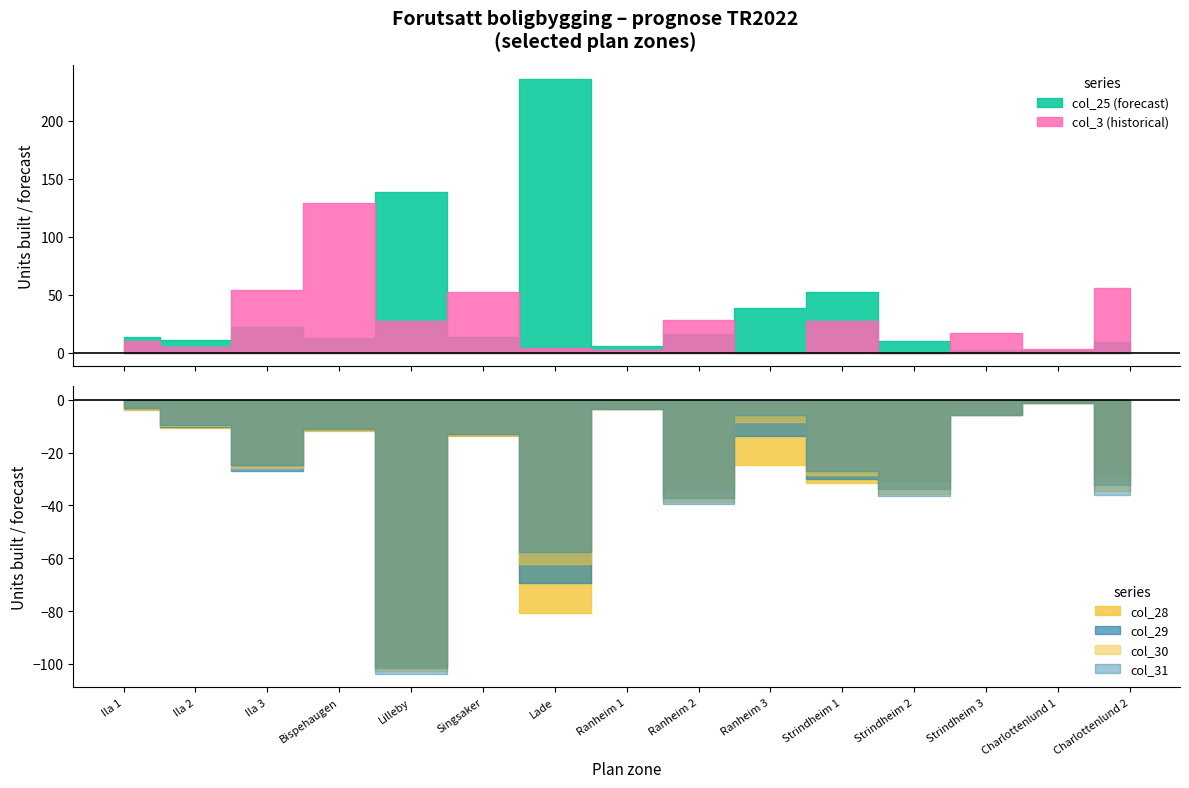

Which series ends up on top after the final intersection of col_30 and col_28?

col_30